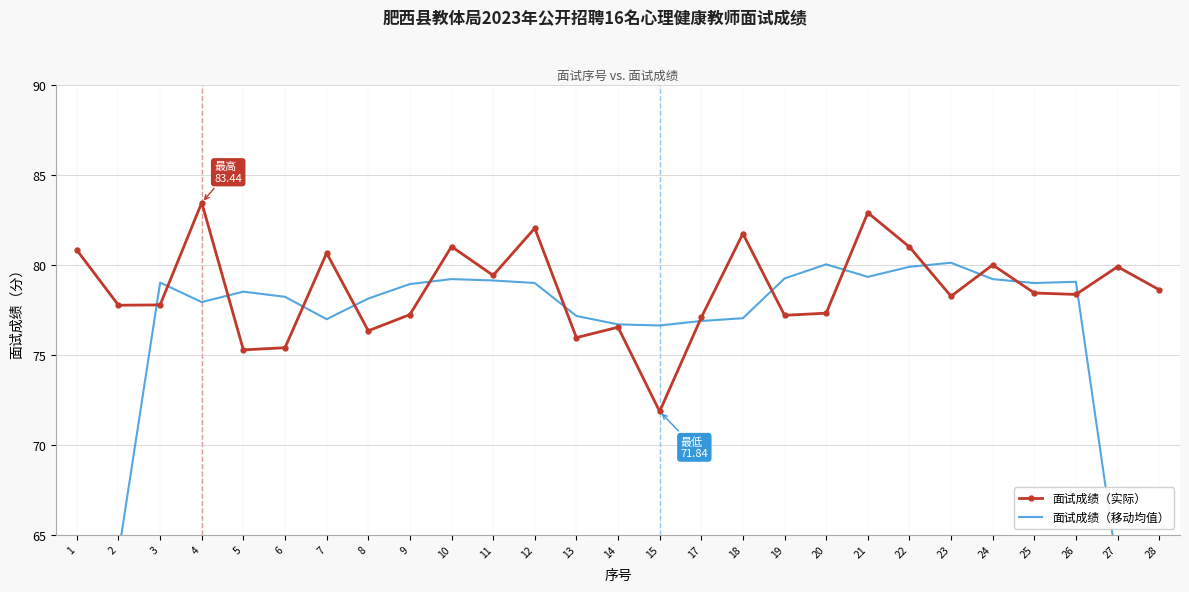

At how many categories does at least one series exceed 83?

1